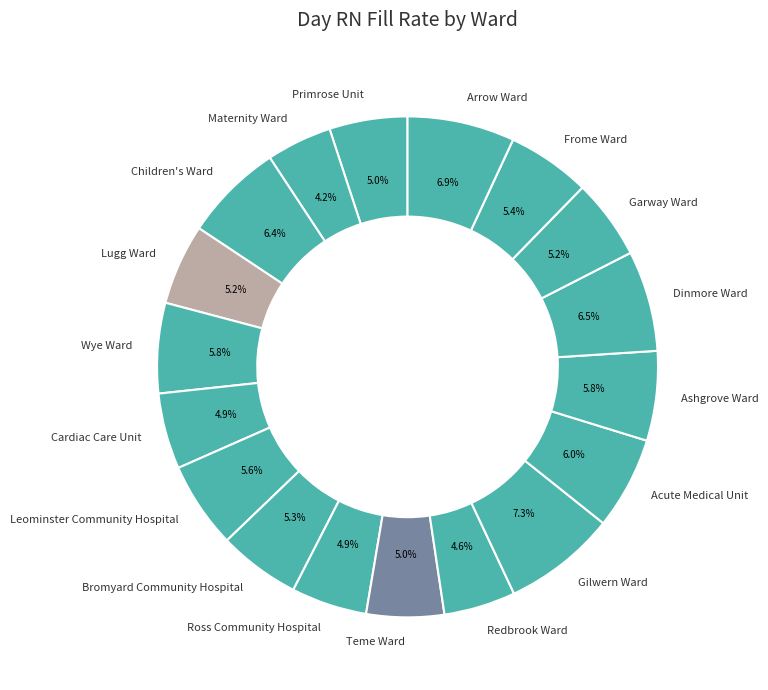

To the nearest percent, what is the difference between the Ashgrove Ward and Teme Ward slice percentages?

1%